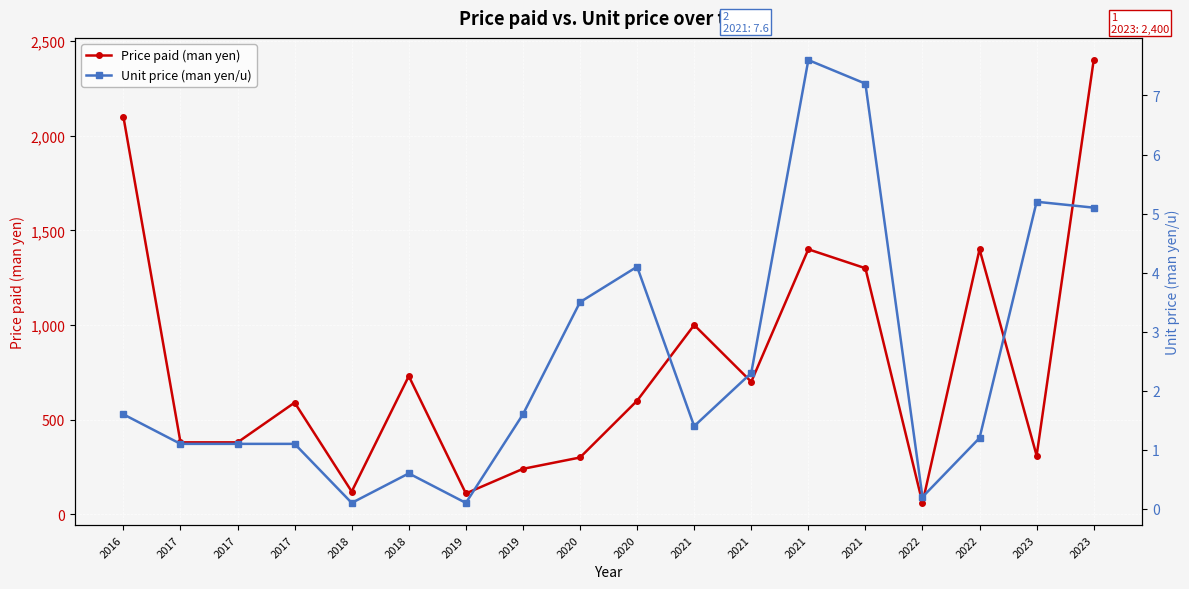

List the labels in order of Unit price (man yen/u) value, largest first.

2021, 2021, 2023, 2023, 2020, 2020, 2021, 2016, 2019, 2021, 2022, 2017, 2017, 2017, 2018, 2022, 2018, 2019